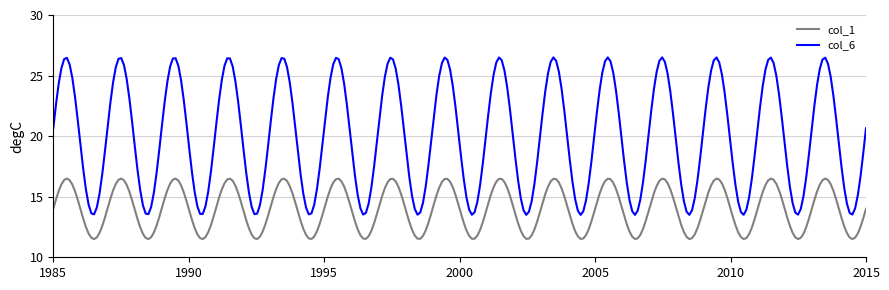

True or false: col_1 and col_6 intersect in this chart.

False